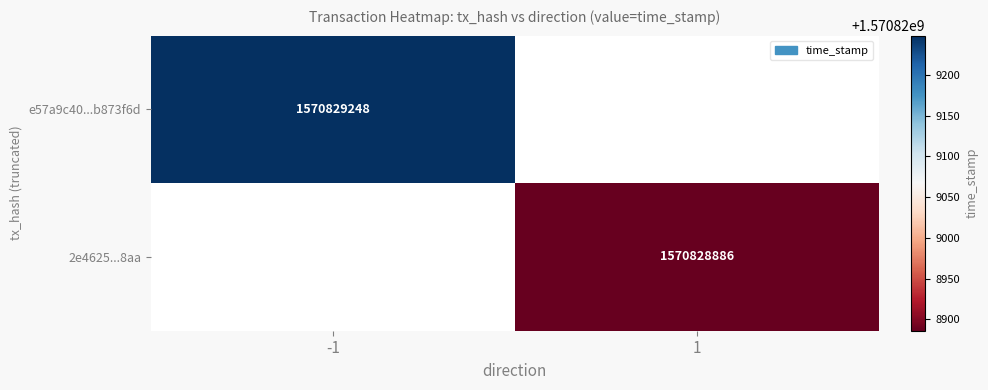

Is the value of 2e4625...8aa at 1 greater than the value of e57a9c40...b873f6d at -1?

No